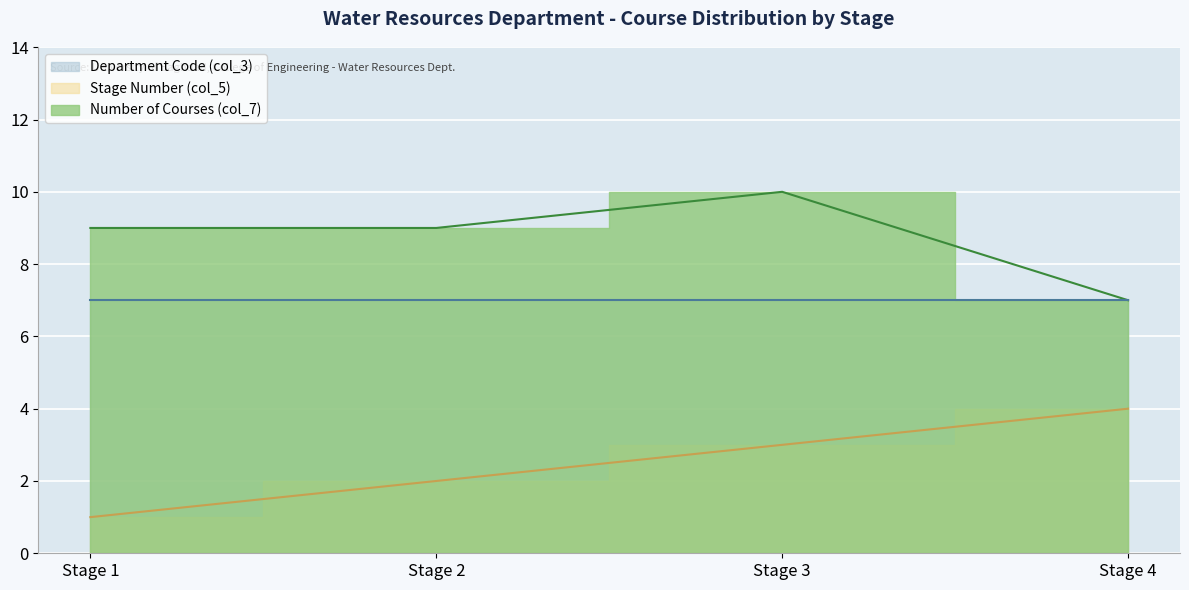

True or false: Stage Number (col_5) has more than 0 interior local peaks.

False